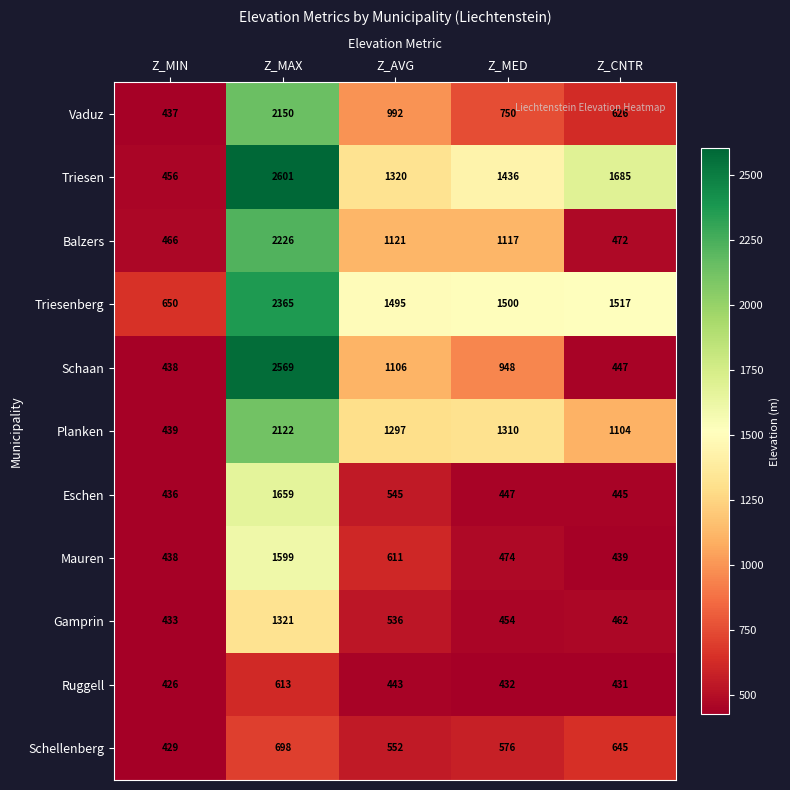

Which series has the widest spread of values?

Triesen